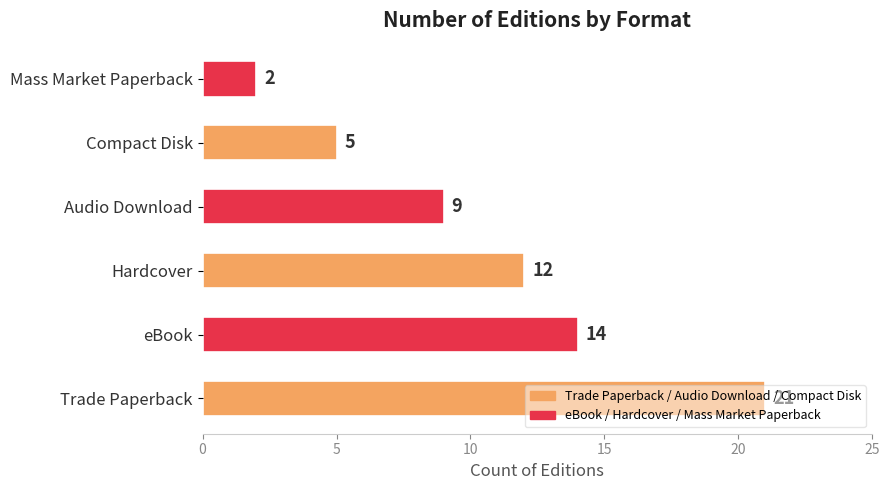

Where is the data nearest to the value 11?

Hardcover